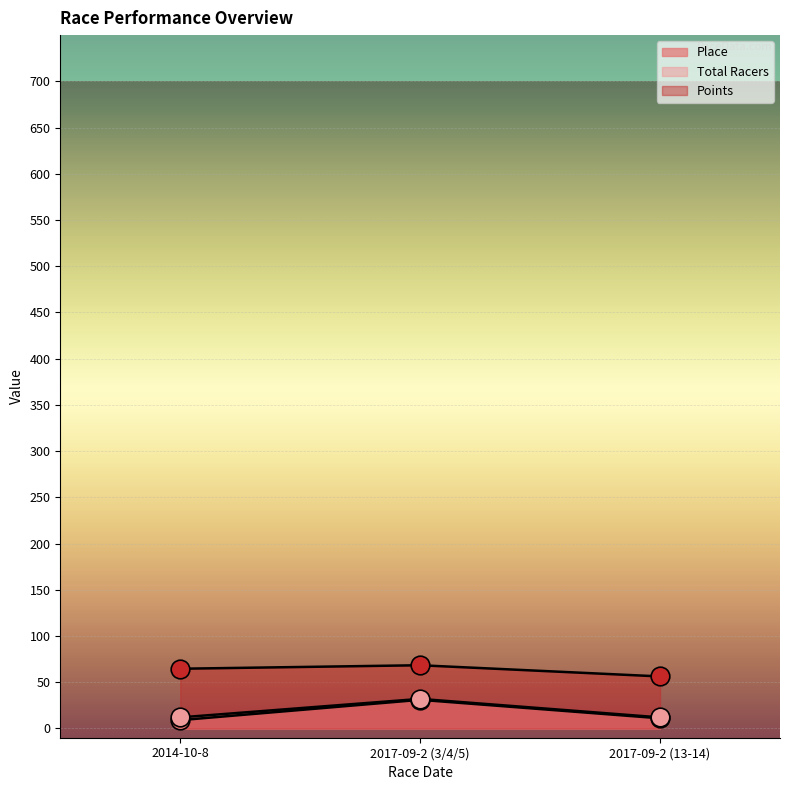

What are all the series names shown in the legend?

Place, Total Racers, Points